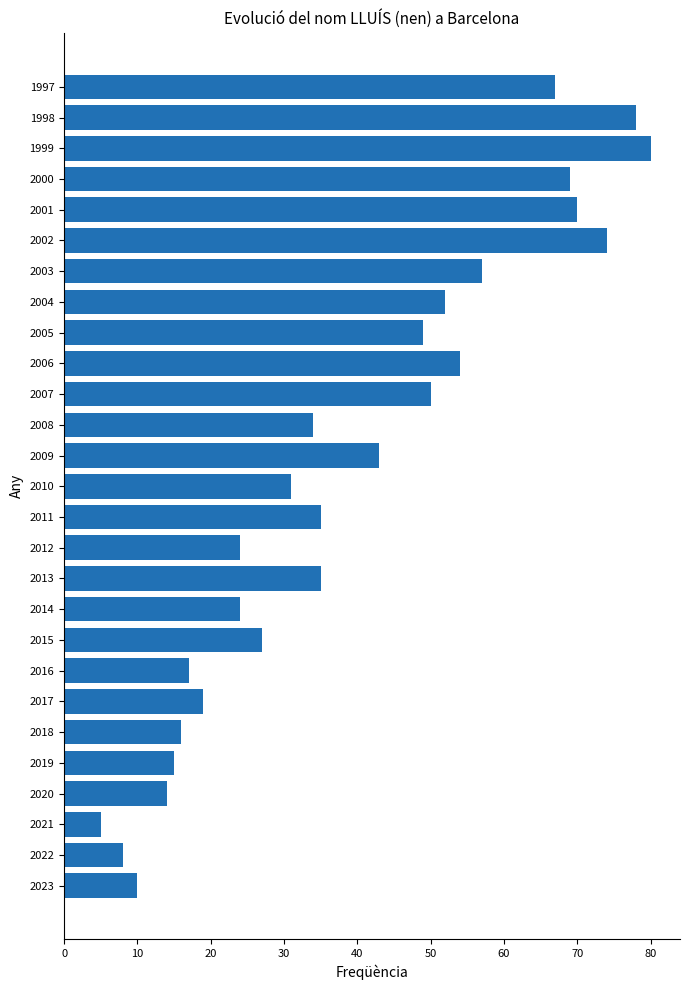

What is the sum of all values?

1057